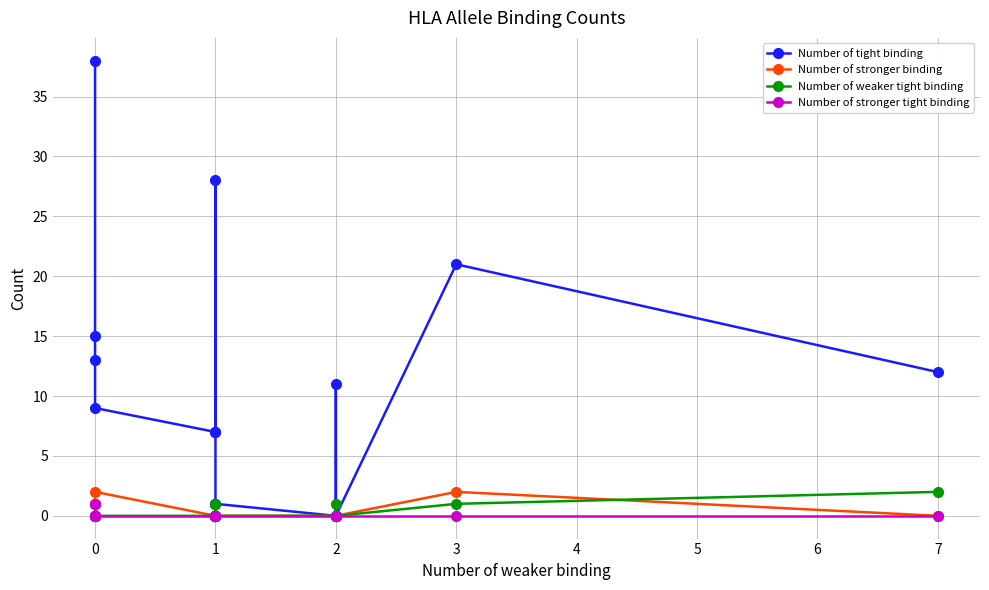

What is the value of the Number of tight binding point at the 12th from the left?

11